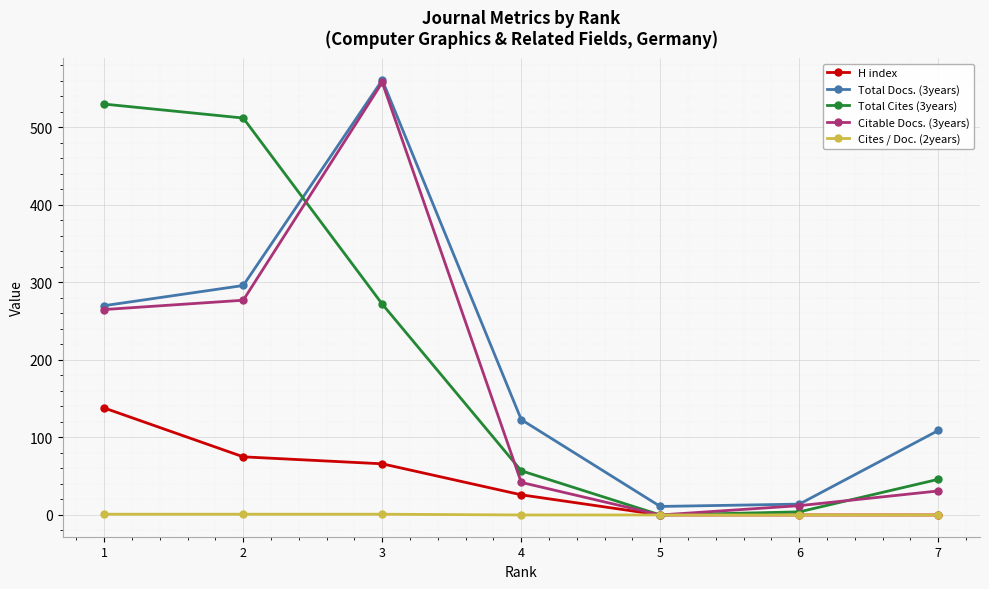

True or false: H index has more than 1 points higher than both neighbors.

False